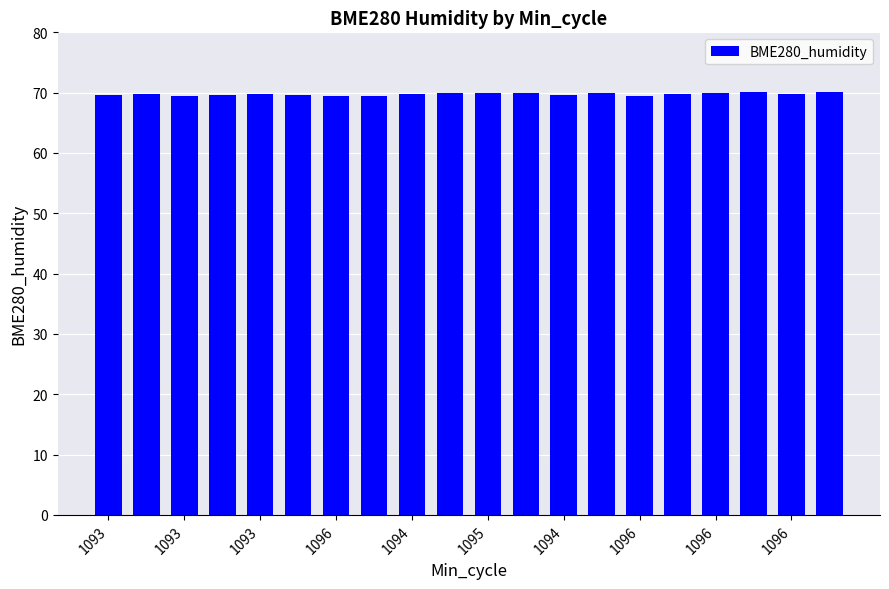

What is the value of the 1st bar from the left?

69.7